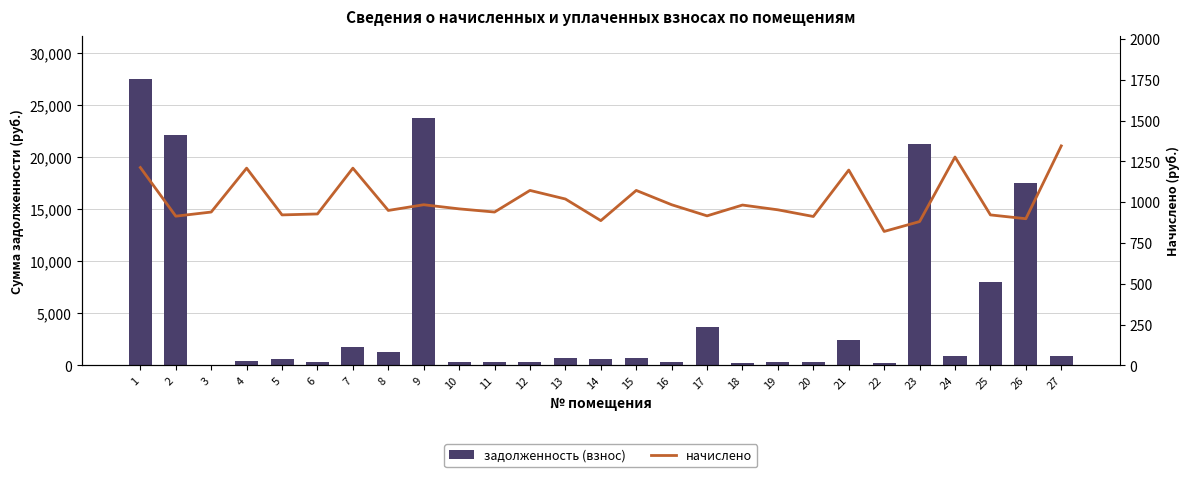

Is it true that начислено equals 509.0 at 1?

False